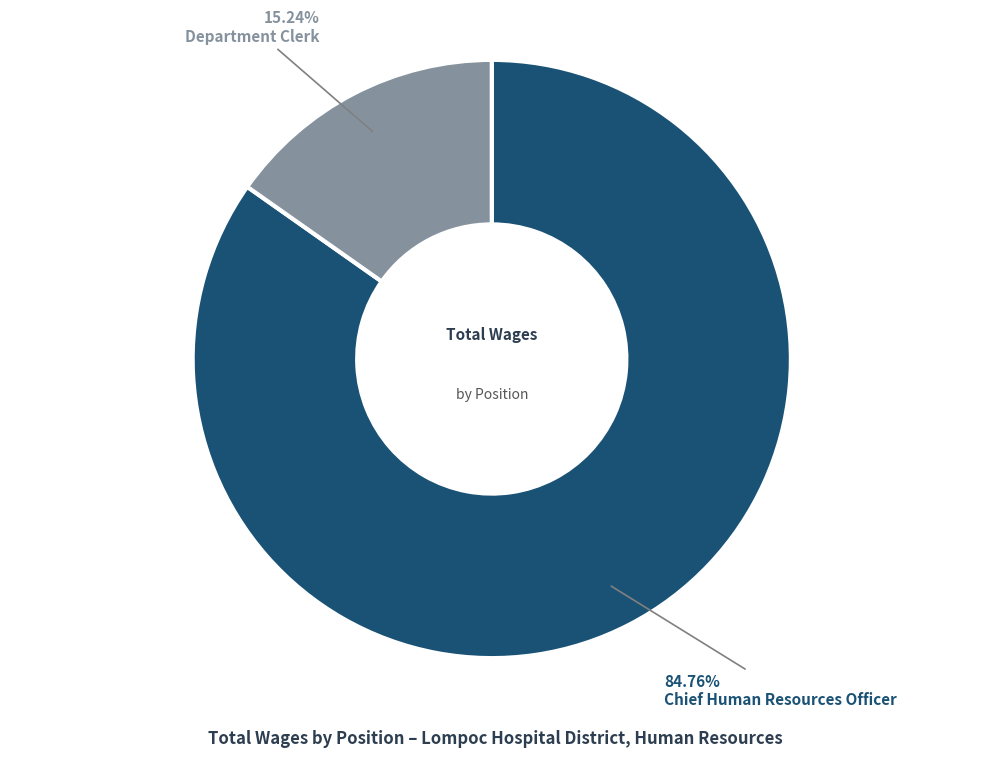

Is there a majority slice in this chart?

Yes